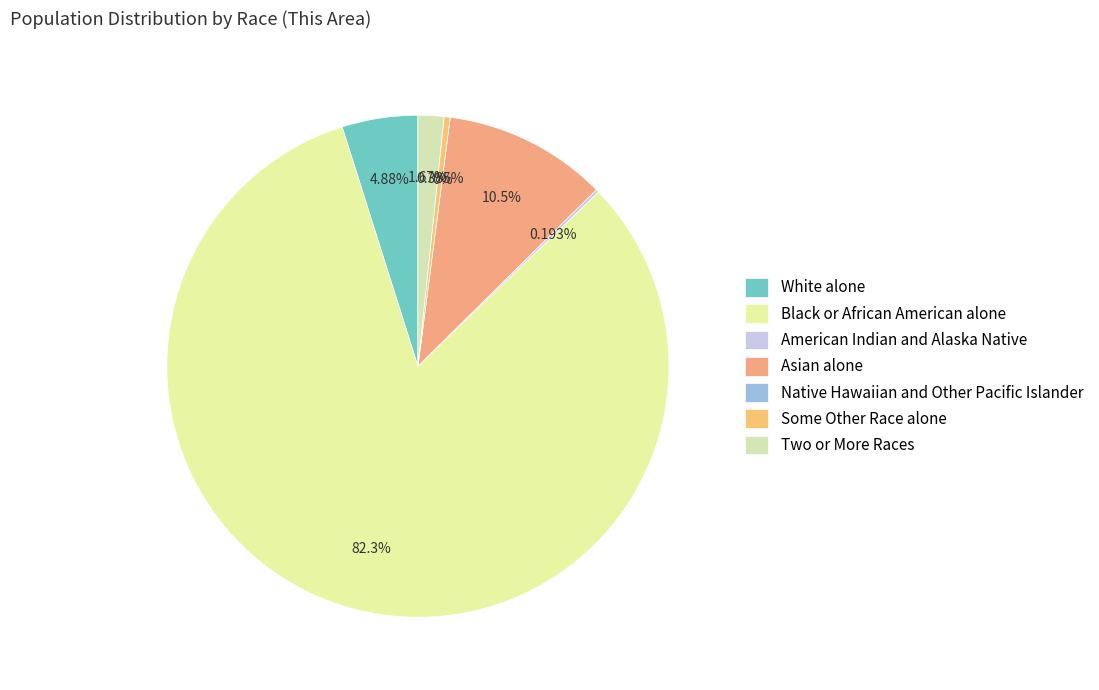

To the nearest percent, what is the difference between the largest and smallest slice percentages?

82%